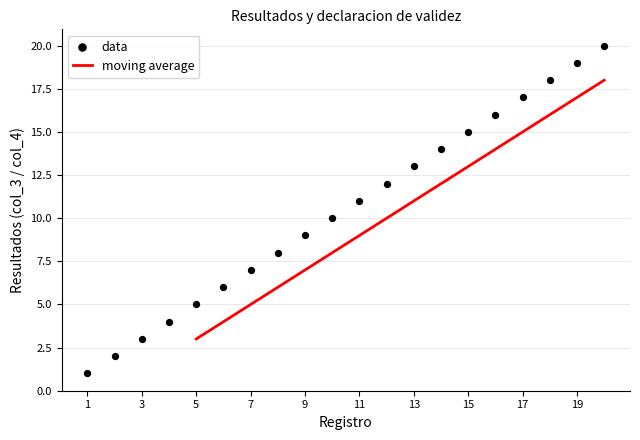

What is the ratio of the value at 1 to the value at 14?

0.1